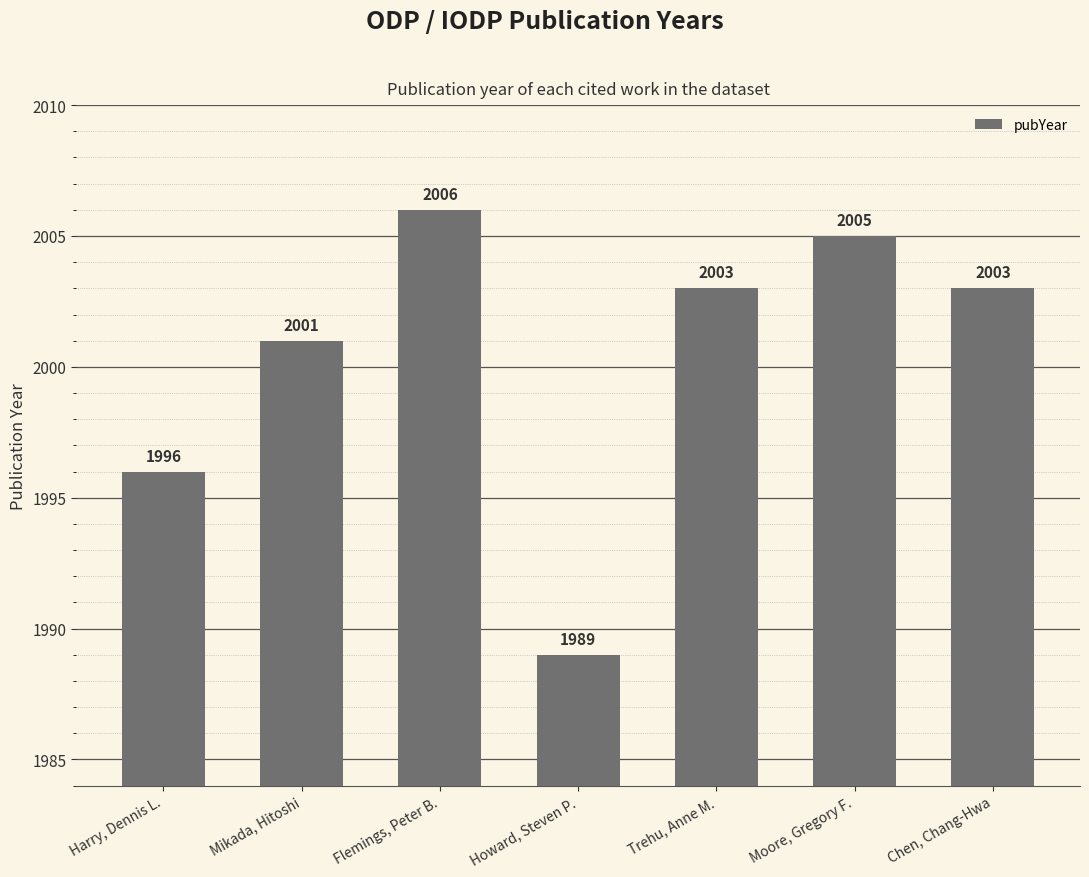

At which label does the data first exceed 2003?

Flemings, Peter B.